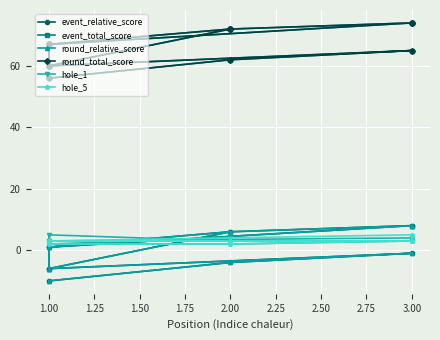

Between 3.00 and 1.00, which is larger?

3.00